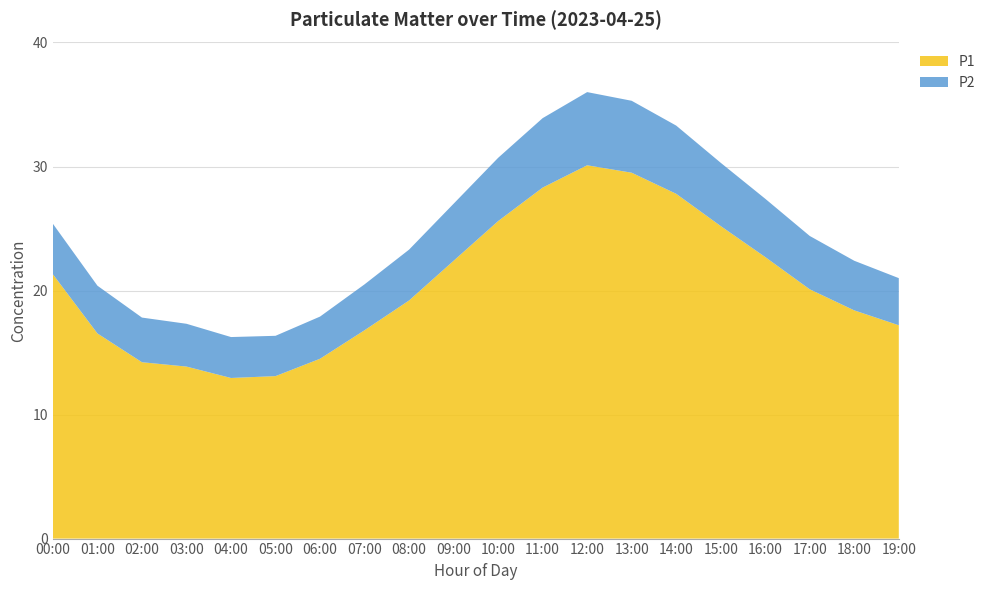

Reading left to right, transcribe all the data shown in this chart.

P1: 21.3	16.5	14.2	13.9	12.9	13.1	14.5	16.8	19.2	22.4	25.6	28.3	30.1	29.5	27.8	25.2	22.7	20.1	18.4	17.2
P2: 4.1	3.9	3.6	3.5	3.3	3.2	3.4	3.7	4.1	4.6	5.1	5.6	5.9	5.8	5.5	5.1	4.7	4.3	4.0	3.8